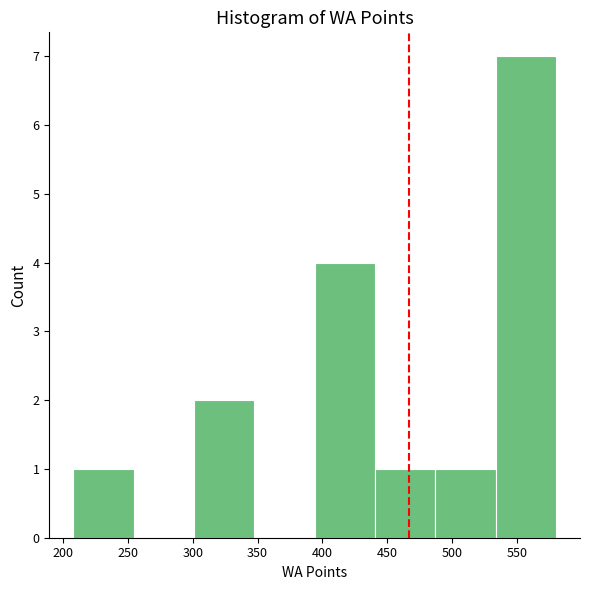

Reading left to right, list every bar in this chart as the range it spans on the x-axis followed by its height. Neither the bar edges nor the heights are printed on the chart, so give them approximately, as read against the axes.

208.0 to 254.5: 1
254.5 to 301.0: 0
301.0 to 347.5: 2
347.5 to 394.0: 0
394.0 to 440.5: 4
440.5 to 487.0: 1
487.0 to 533.5: 1
533.5 to 580.0: 7